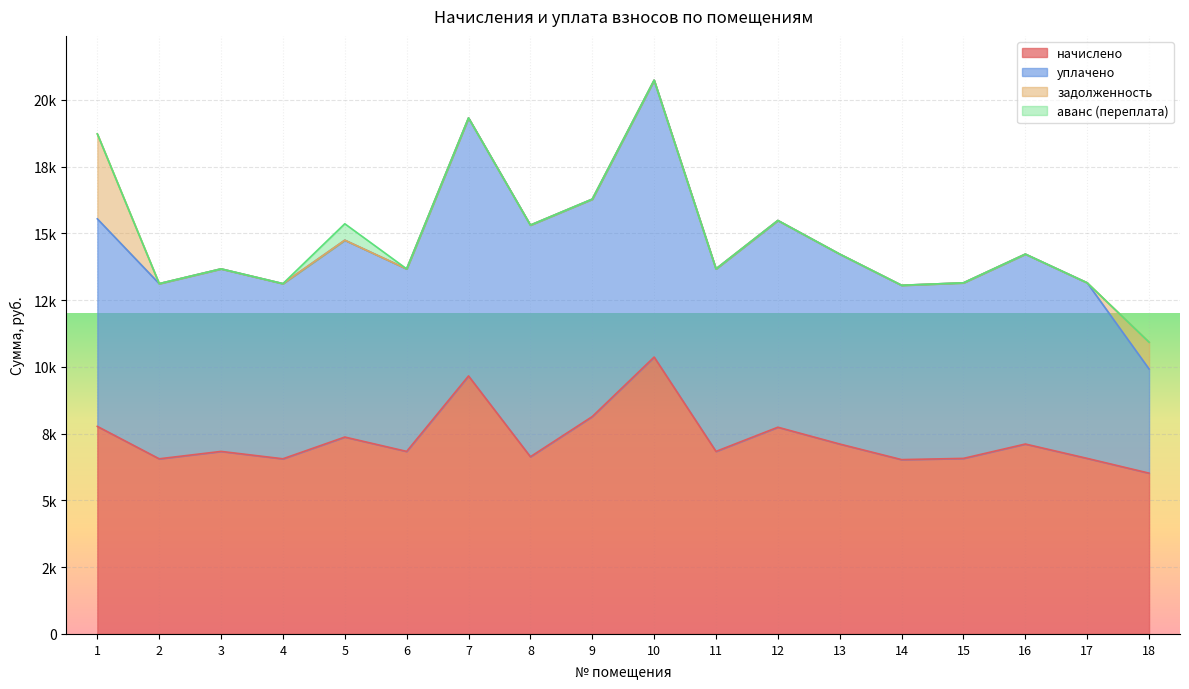

Reading right to left, transcribe all the data shown in this chart.

начислено: 6021.1	6574.1	7111.7	6574.1	6528.0	7111.7	7741.4	6835.2	10368.0	8140.8	6635.5	9661.3	6835.2	7372.8	6558.7	6835.2	6558.7	7772.2
уплачено: 3900.6	6574.1	7111.7	6574.1	6528.0	7111.7	7741.4	6835.2	10368.0	8140.8	8674.3	9661.3	6835.2	7372.8	6558.7	6835.2	6558.7	7772.2
задолженность: 1002.9	0.0	0.0	0.0	0.0	0.0	0.0	0.0	0.0	0.0	0.0	0.0	0.0	0.0	0.0	0.0	0.0	3181.1
аванс (переплата): 0.0	0.0	0.0	0.0	0.0	0.0	0.0	0.0	0.0	0.0	0.0	0.0	0.0	614.4	0.0	0.0	0.0	0.0